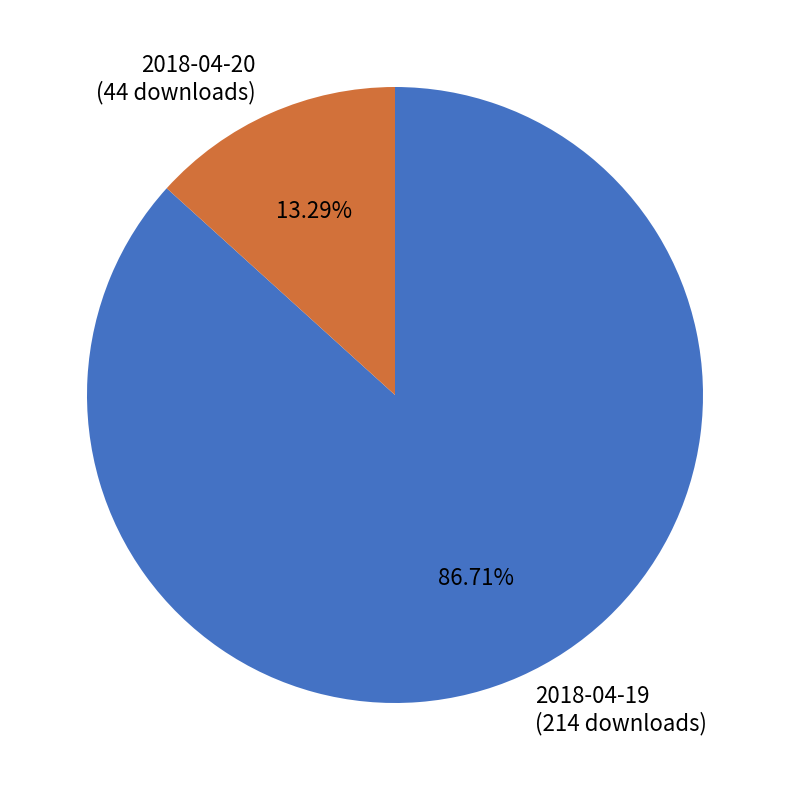

What percentage is the 2018-04-19 slice, to the nearest percent?

87%